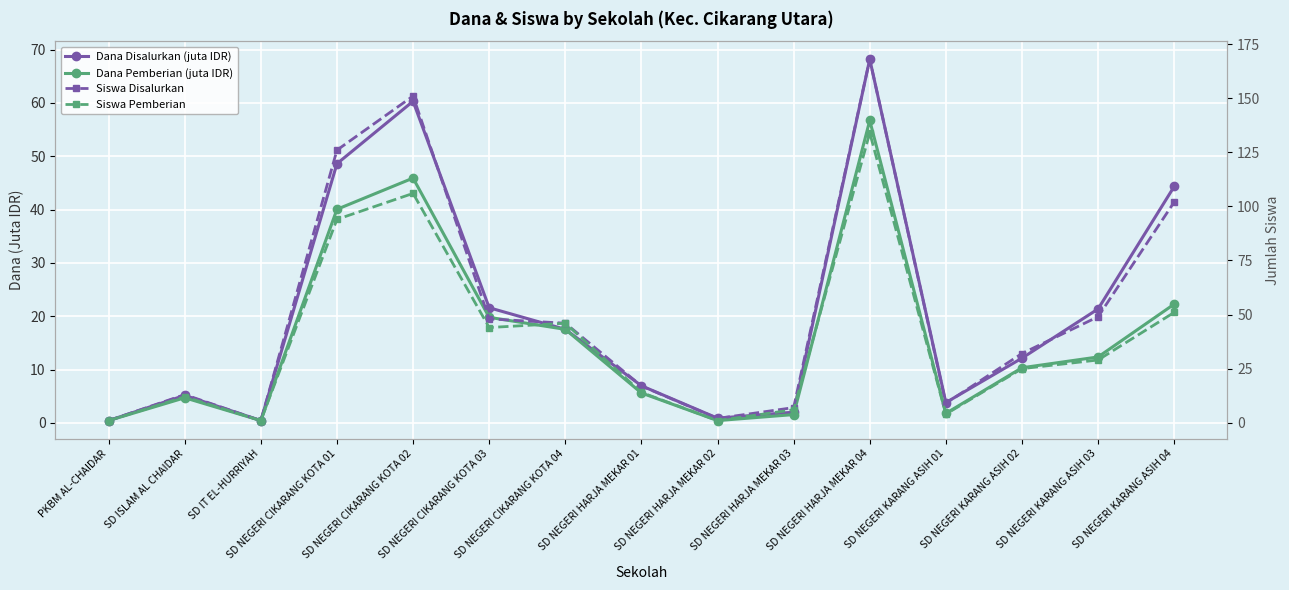

What is the difference between the highest and lowest values at SD NEGERI KARANG ASIH 03?

36.6